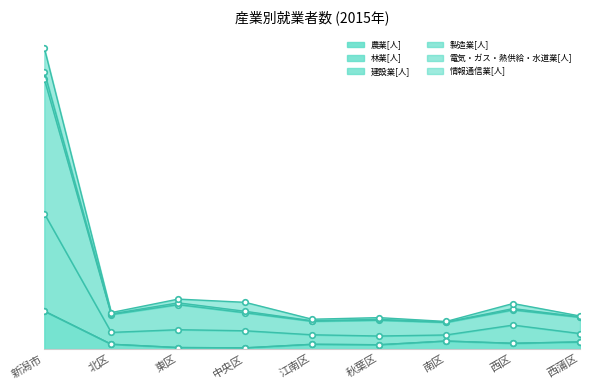

What is the sum of the 建設業[人] values at 新潟市 and 江南区?

118733